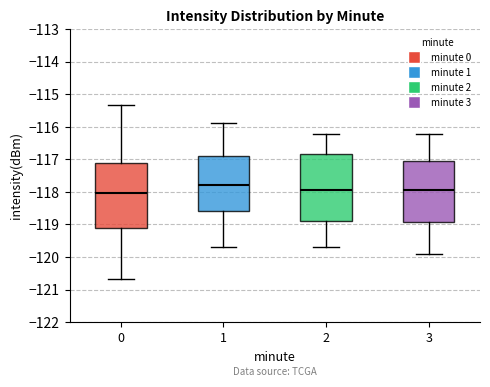

Reading left to right, read every box against the y-axis: the position of its median line, the range the box covers, and the ends of its whiskers. The values are not printed on the chart, so give them approximately, as read against the axis.

0: median -118.0, box -119.1 to -117.1, whiskers -120.7 to -115.3
1: median -117.8, box -118.6 to -116.9, whiskers -119.7 to -115.9
2: median -118.0, box -118.9 to -116.8, whiskers -119.7 to -116.2
3: median -118.0, box -118.9 to -117.0, whiskers -119.9 to -116.2